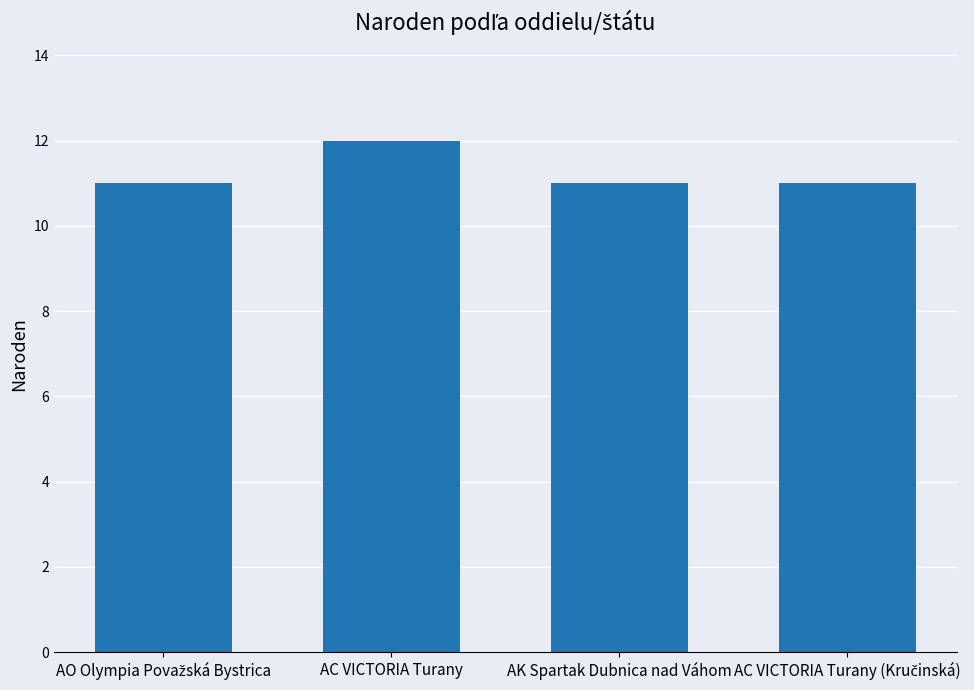

Reading left to right, extract all data points from this chart.

11	12	11	11